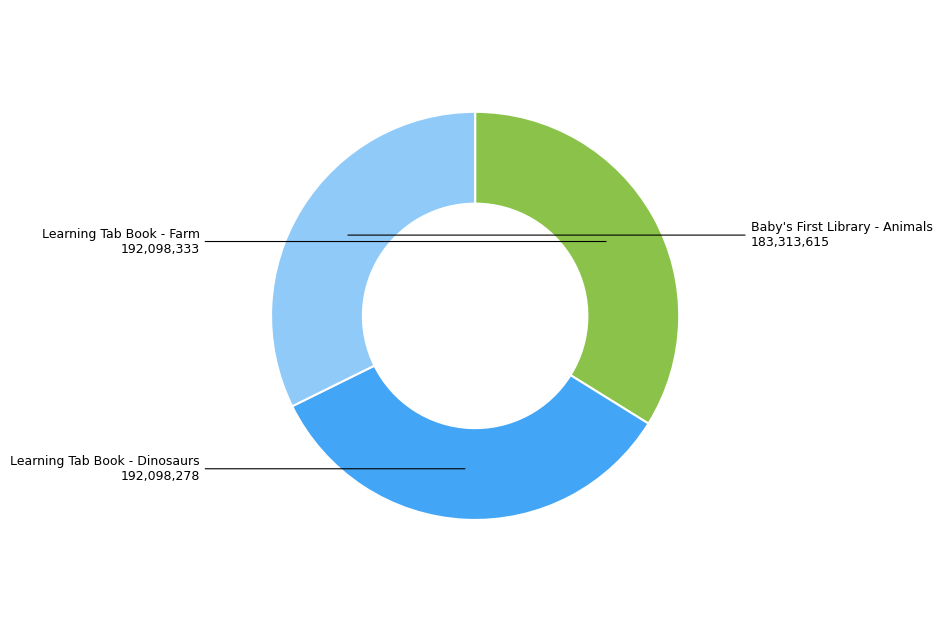

Is there a majority slice in this chart?

No